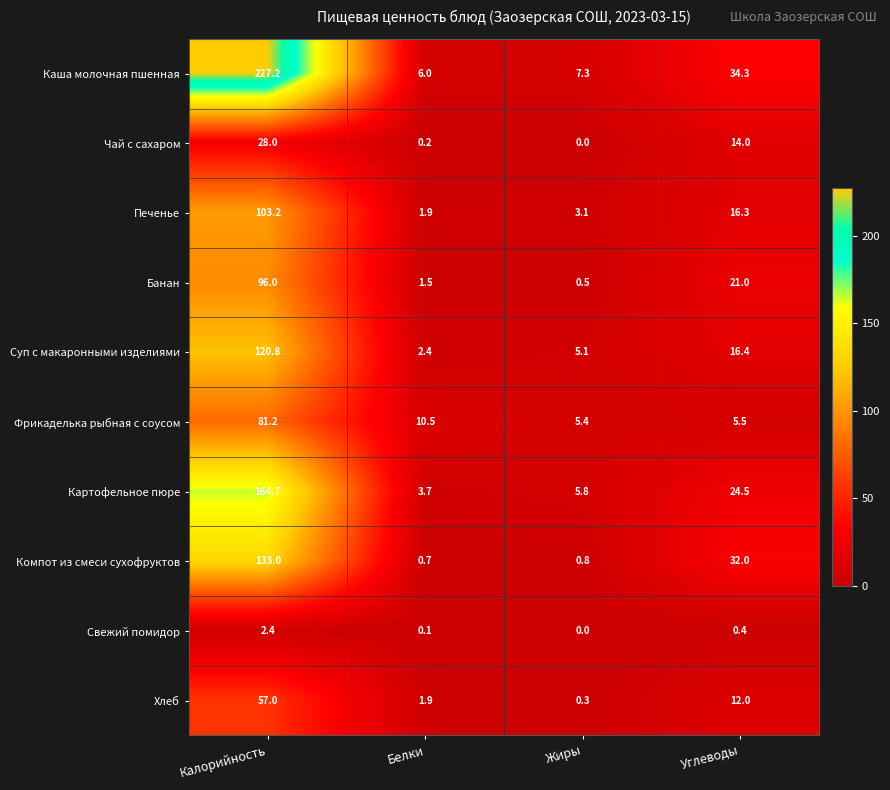

Count the number of data series in this chart.

10